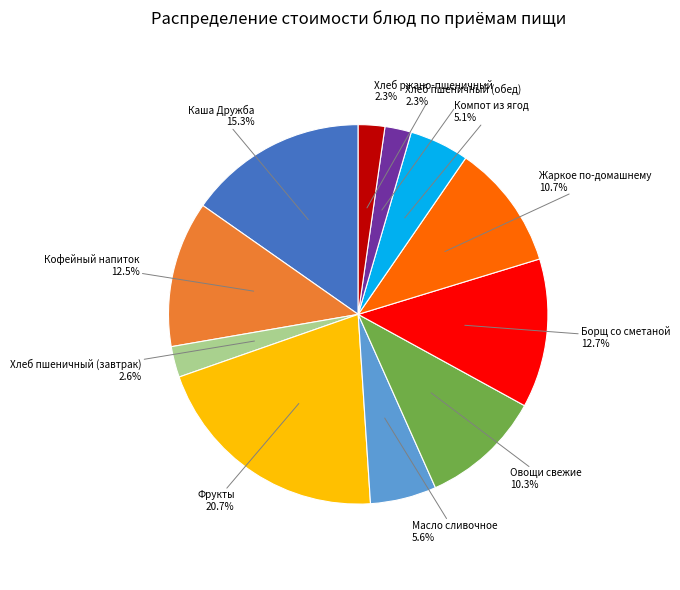

Does any single category account for the majority?

No